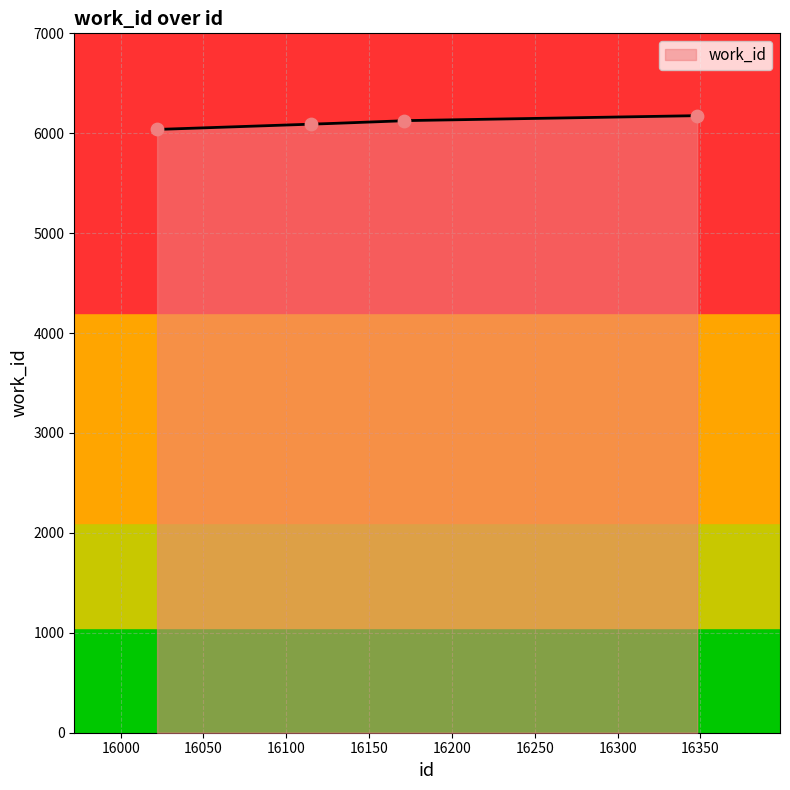

What is the change in value from 16022 to 16115?

+52